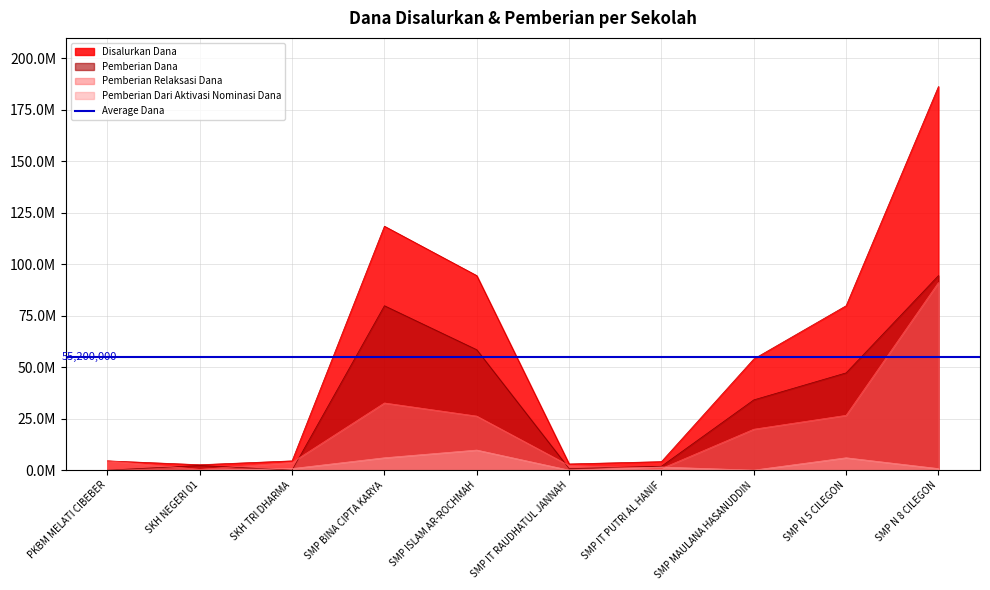

Reading right to left, list all the values displayed in this chart.

Pemberian Relaksasi Dana: SMP N 8 CILEGON=91125000	SMP N 5 CILEGON=26625000	SMP MAULANA HASANUDDIN=19875000	SMP IT PUTRI AL HANIF=750000	SMP IT RAUDHATUL JANNAH=2250000	SMP ISLAM AR-ROCHMAH=26250000	SMP BINA CIPTA KARYA=32625000	SKH TRI DHARMA=3750000	SKH NEGERI 01=375000	PKBM MELATI CIBEBER=4500000
Pemberian Dana: SMP N 8 CILEGON=94500000	SMP N 5 CILEGON=47250000	SMP MAULANA HASANUDDIN=34125000	SMP IT PUTRI AL HANIF=1875000	SMP IT RAUDHATUL JANNAH=750000	SMP ISLAM AR-ROCHMAH=58500000	SMP BINA CIPTA KARYA=79875000	SKH TRI DHARMA=0	SKH NEGERI 01=2250000	PKBM MELATI CIBEBER=0
Pemberian Dari Aktivasi Nominasi Dana: SMP N 8 CILEGON=750000	SMP N 5 CILEGON=6000000	SMP MAULANA HASANUDDIN=0	SMP IT PUTRI AL HANIF=1500000	SMP IT RAUDHATUL JANNAH=0	SMP ISLAM AR-ROCHMAH=9750000	SMP BINA CIPTA KARYA=6000000	SKH TRI DHARMA=750000	SKH NEGERI 01=0	PKBM MELATI CIBEBER=0
Disalurkan Dana: SMP N 8 CILEGON=186375000	SMP N 5 CILEGON=79875000	SMP MAULANA HASANUDDIN=54000000	SMP IT PUTRI AL HANIF=4125000	SMP IT RAUDHATUL JANNAH=3000000	SMP ISLAM AR-ROCHMAH=94500000	SMP BINA CIPTA KARYA=118500000	SKH TRI DHARMA=4500000	SKH NEGERI 01=2625000	PKBM MELATI CIBEBER=4500000